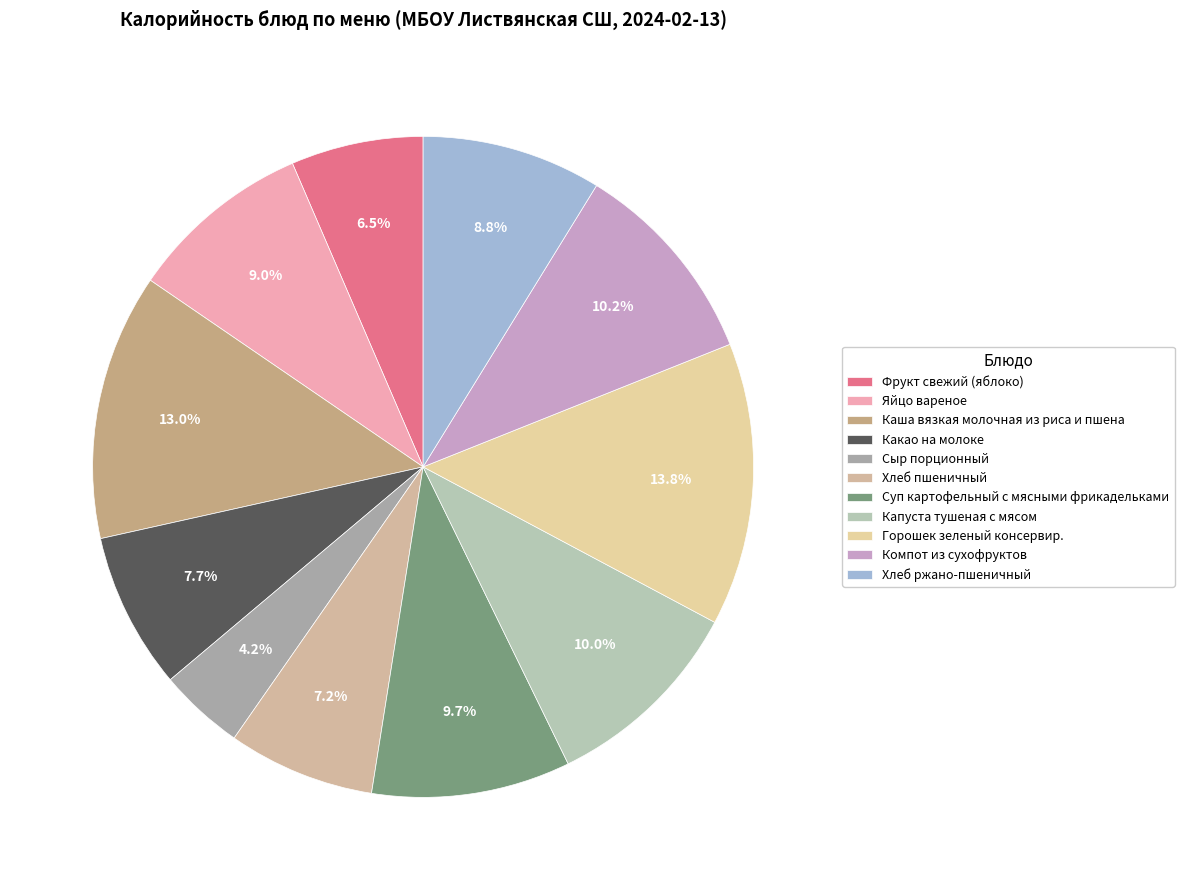

What is the total percentage of Каша вязкая молочная из риса и пшена and Горошек зеленый консервир.?

26.9%